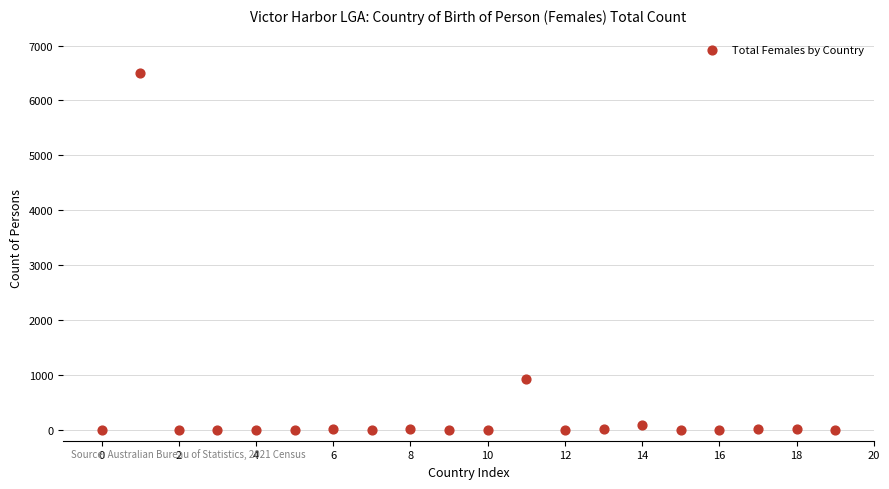

What Y value in the scatter plot is closest to 3246?

928